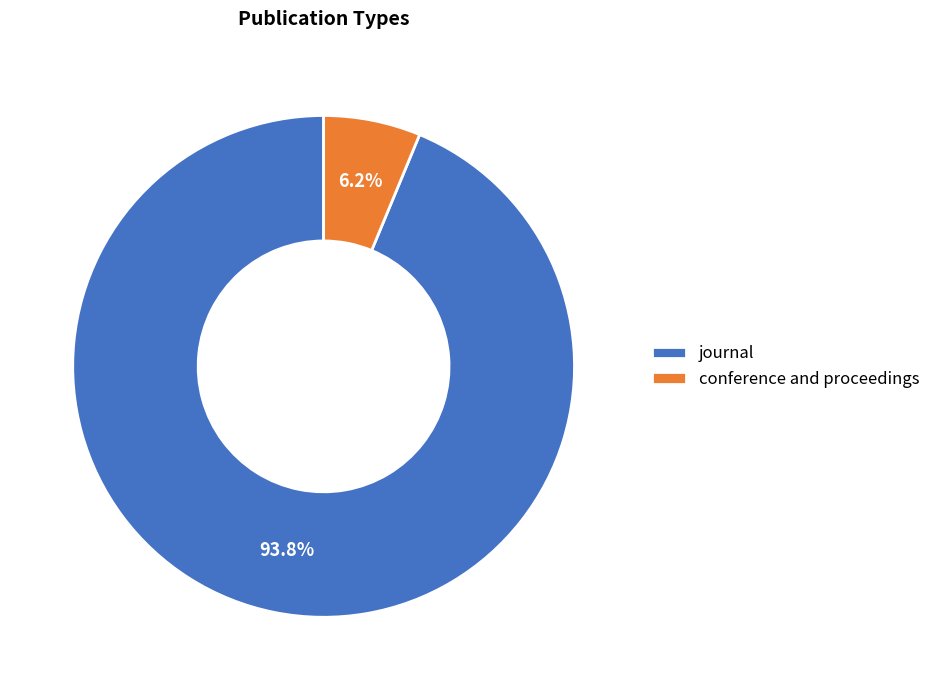

To the nearest percent, what portion does journal represent?

94%